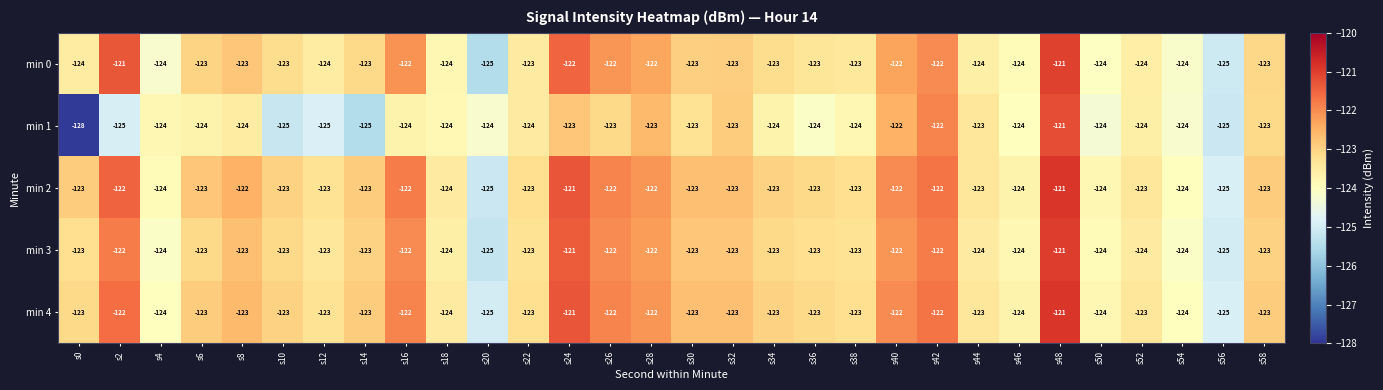

What is the total value across all series at s38?

-616